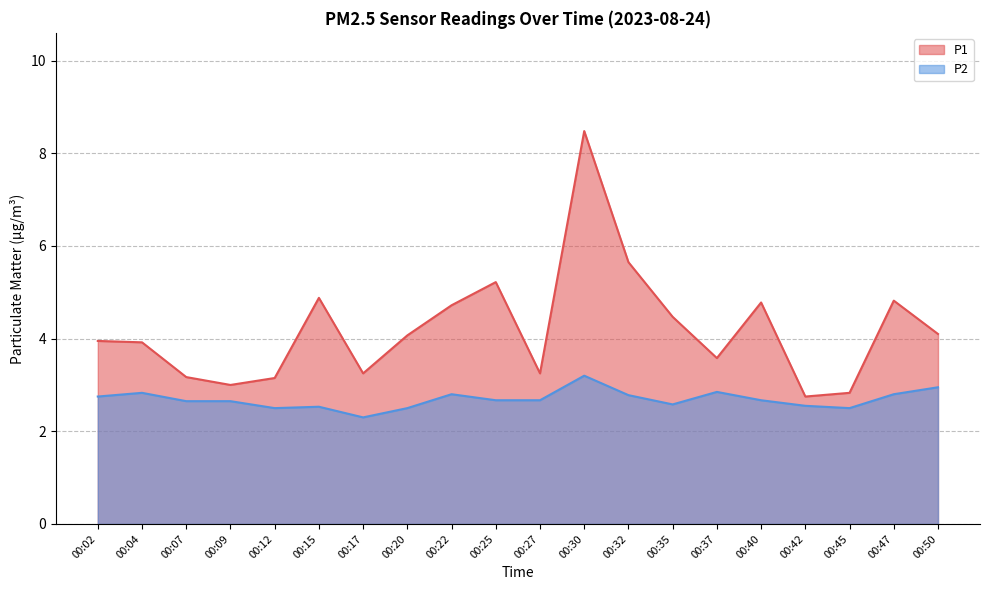

Which has a higher value, 00:12 or 00:09?

00:12